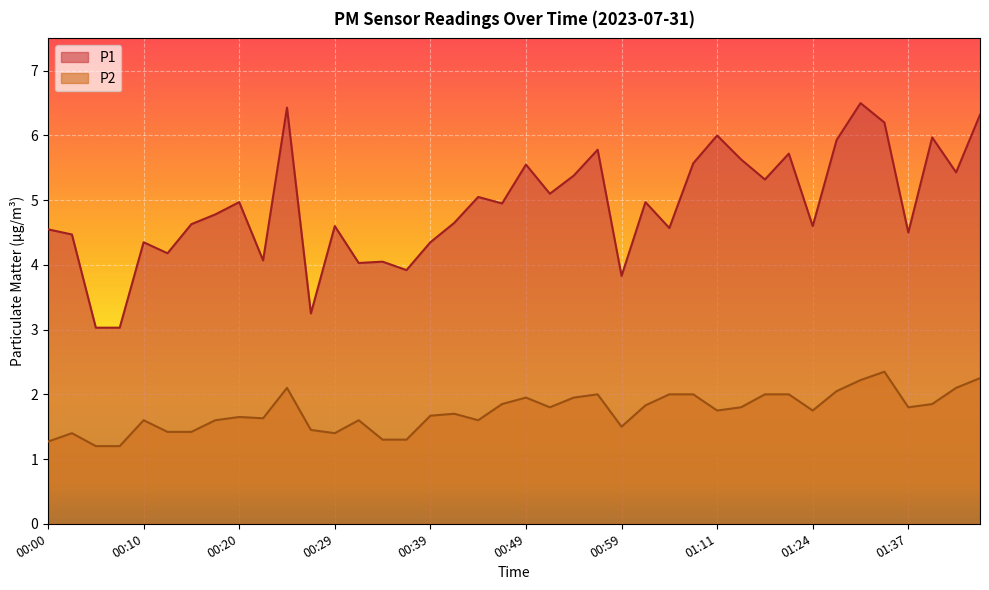

List the labels in order of P2 value, largest first.

01:34, 01:44, 01:32, 00:25, 01:42, 01:26, 00:56, 01:04, 01:09, 01:16, 01:19, 00:49, 00:54, 00:46, 01:39, 01:01, 00:51, 01:14, 01:37, 01:11, 01:24, 00:42, 00:39, 00:20, 00:22, 00:10, 00:17, 00:32, 00:44, 00:59, 00:27, 00:12, 00:15, 00:03, 00:29, 00:34, 00:37, 00:00, 00:05, 00:08